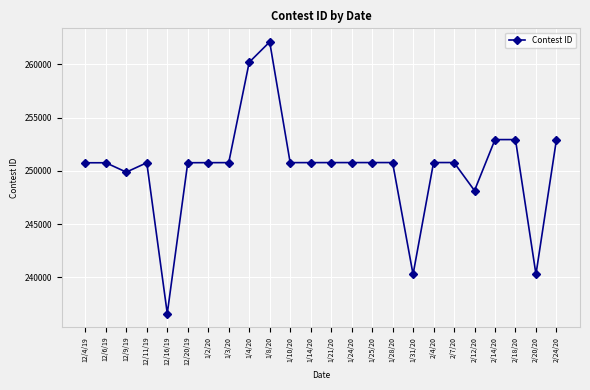

At which label is the value closest to 249362?

12/9/19